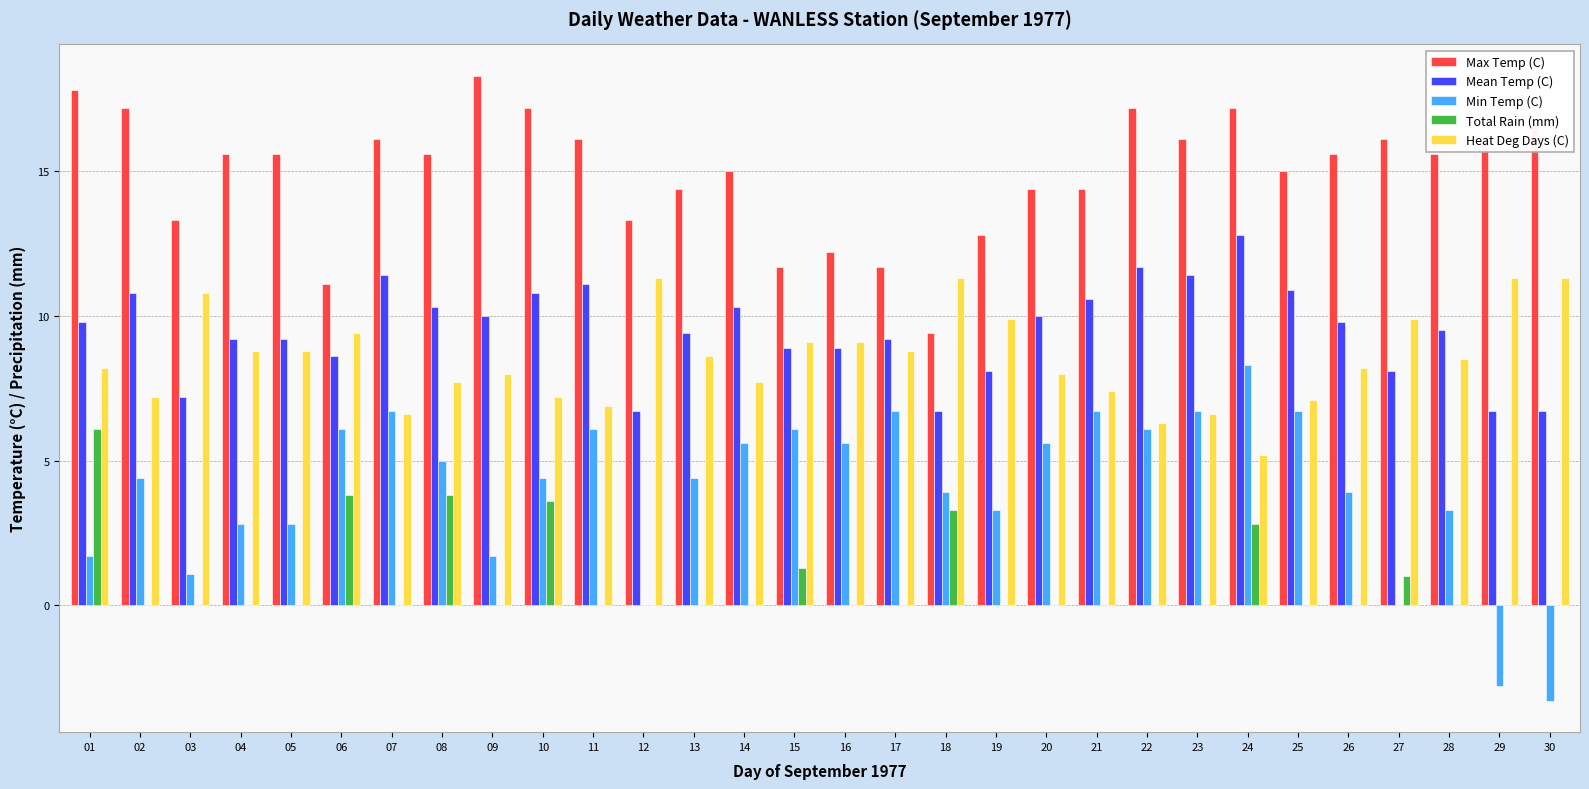

Which category has the highest value in the Min Temp (C) series?

24